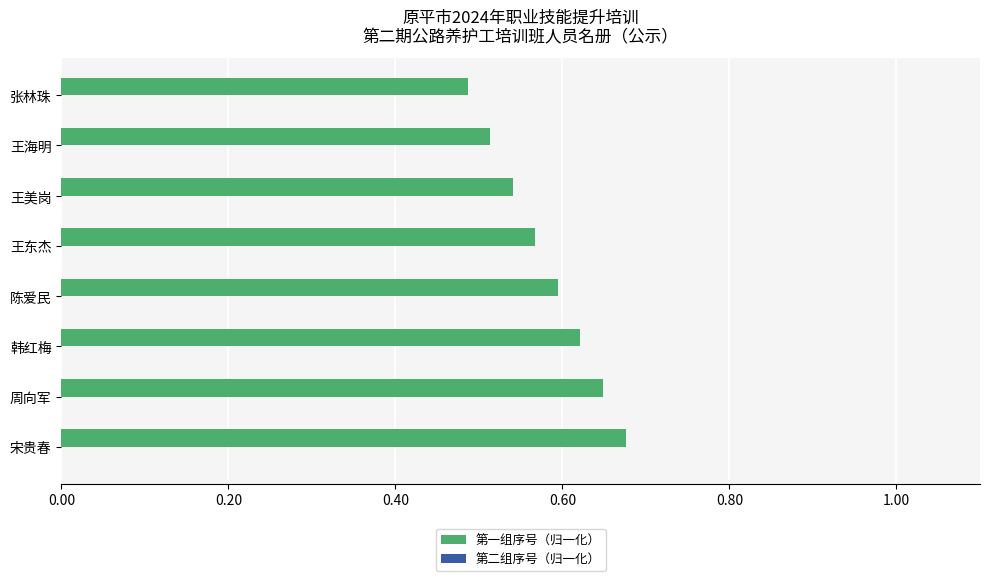

Count the values in the range 0 to 1.

8